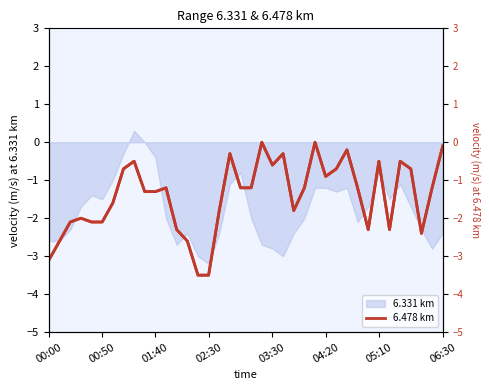

How many values in the 6.478 km series exceed -1?

14